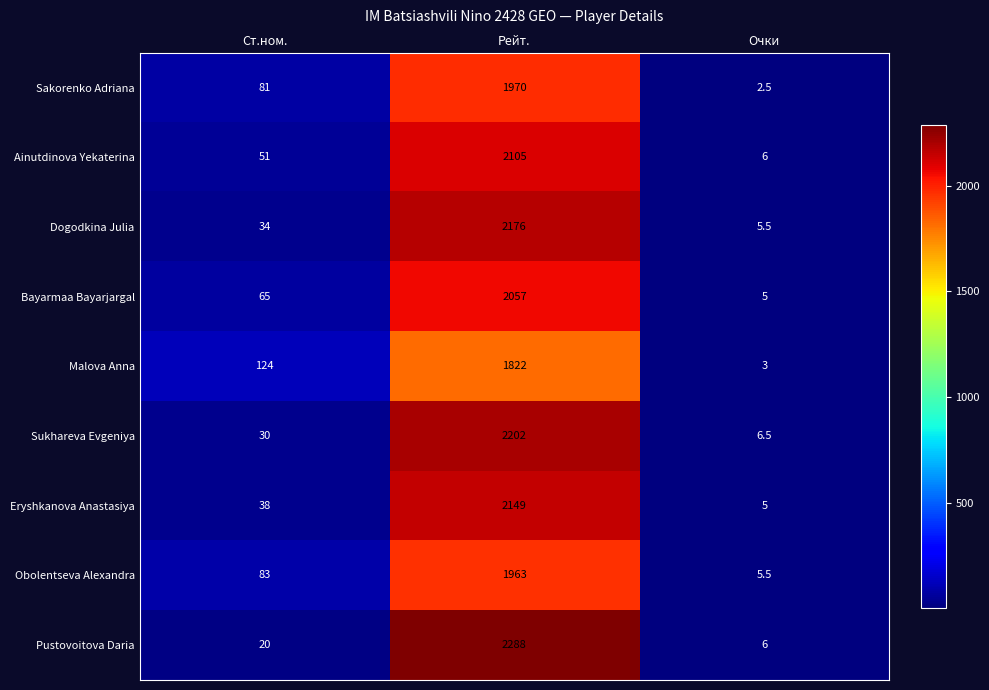

At which category is the sum across all series the highest?

Рейт.